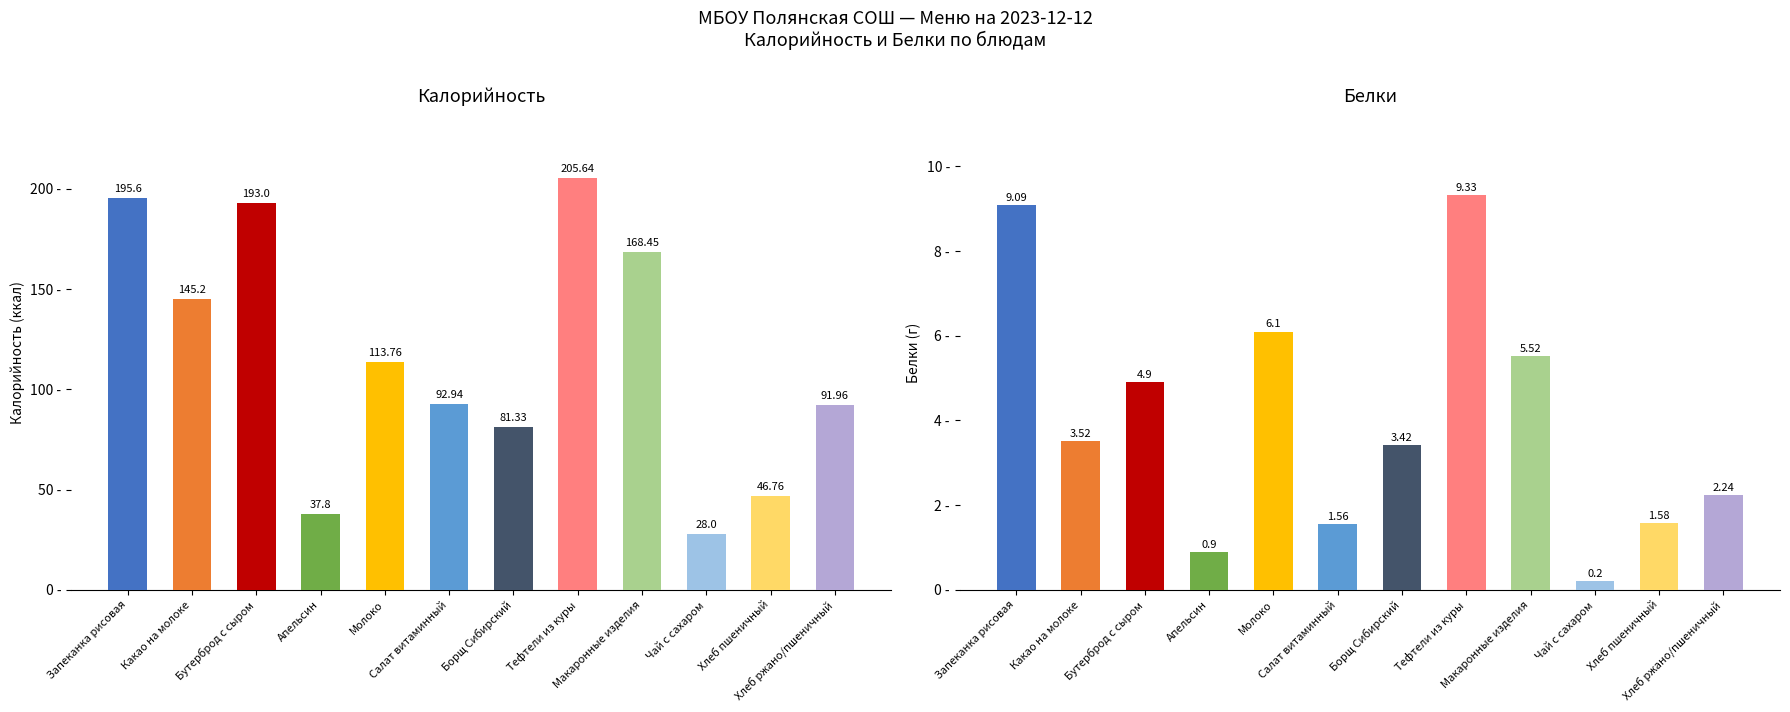

What is the approximate value of Калорийность at Салат витаминный?

92.9